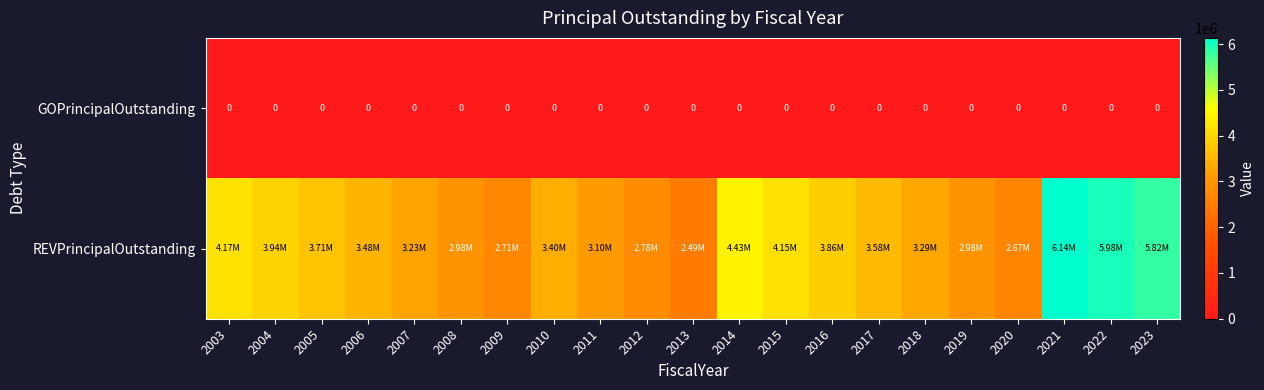

List the labels in order of GOPrincipalOutstanding value, largest first.

2003, 2004, 2005, 2006, 2007, 2008, 2009, 2010, 2011, 2012, 2013, 2014, 2015, 2016, 2017, 2018, 2019, 2020, 2021, 2022, 2023